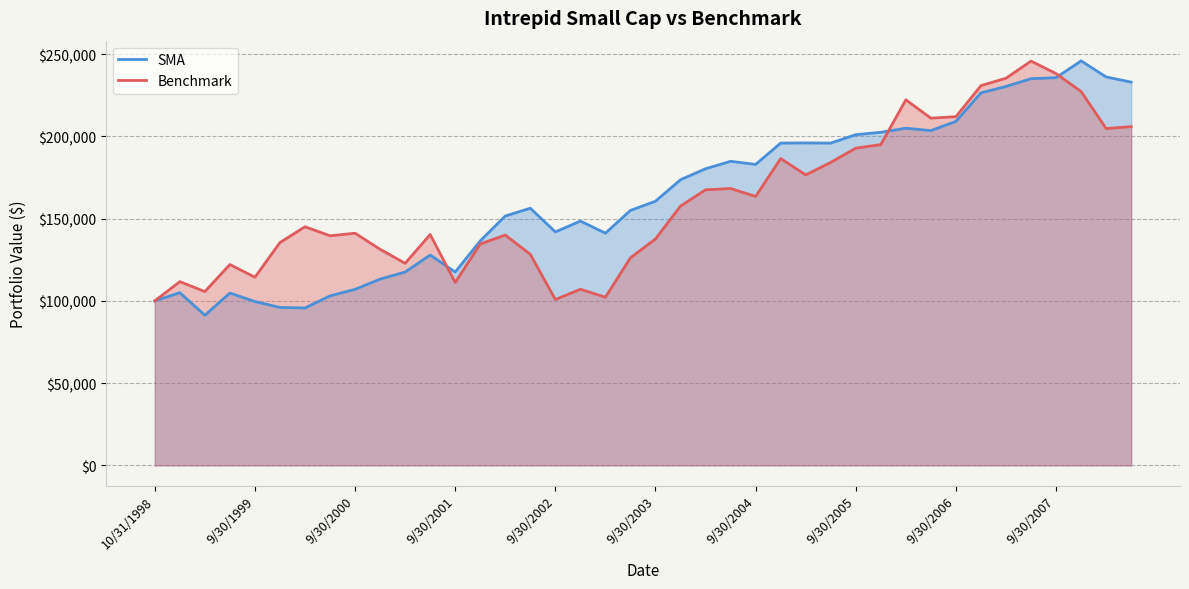

Rank the series by their maximum value, from highest to lowest.

SMA, Benchmark